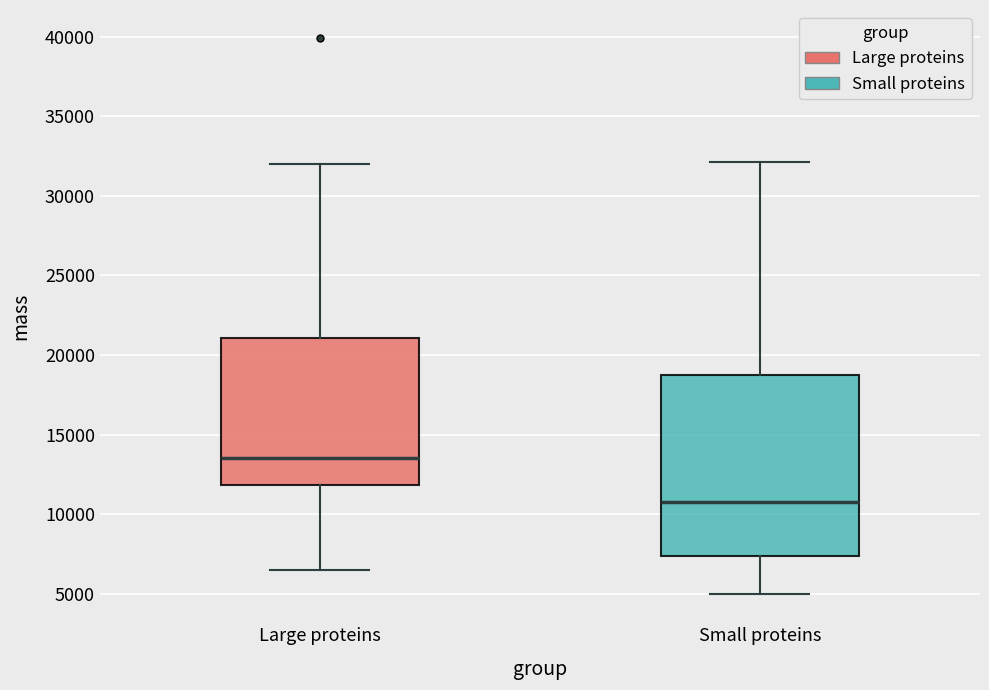

Reading left to right, transcribe this box plot: for each box, give where its median line is, the range the box spans, and where its two whiskers end, as read against the y-axis. The values are not printed on the chart, so give them approximately, as read against the axis.

Large proteins: median 13500, box 12000 to 21000, whiskers 6500 to 32000
Small proteins: median 10500, box 7500 to 19000, whiskers 5000 to 32000